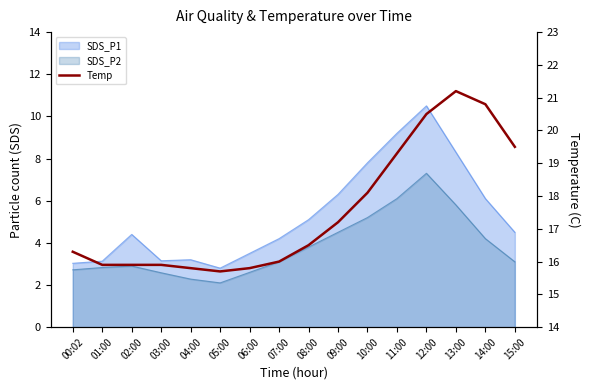

The chart shows a value of 24.4 at 00:02. True or false?

False